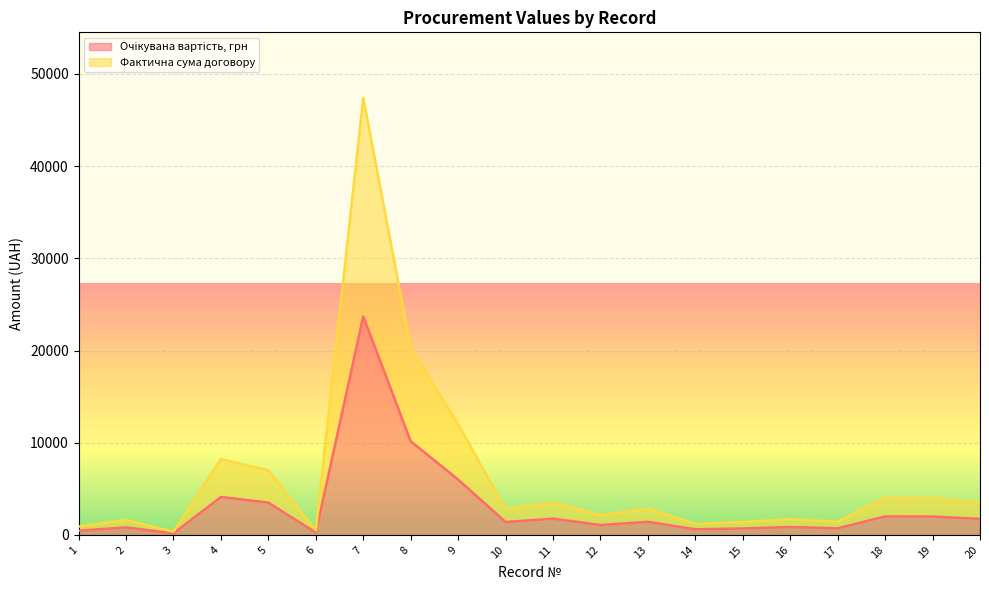

Is it true that Очікувана вартість, грн equals 712.0 at 17?

True